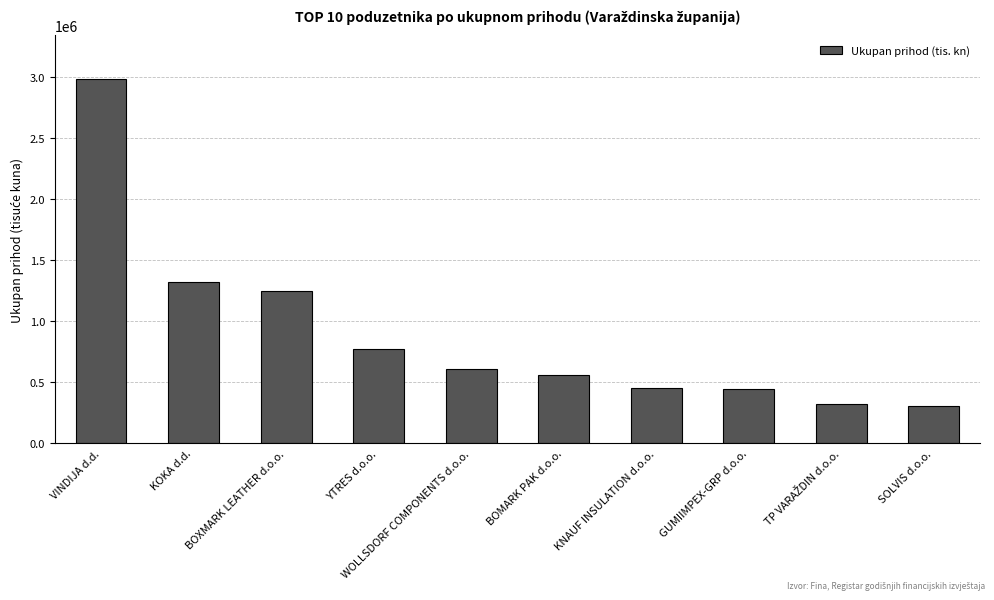

What is the label of the 8th bar from the right?

BOXMARK LEATHER d.o.o.